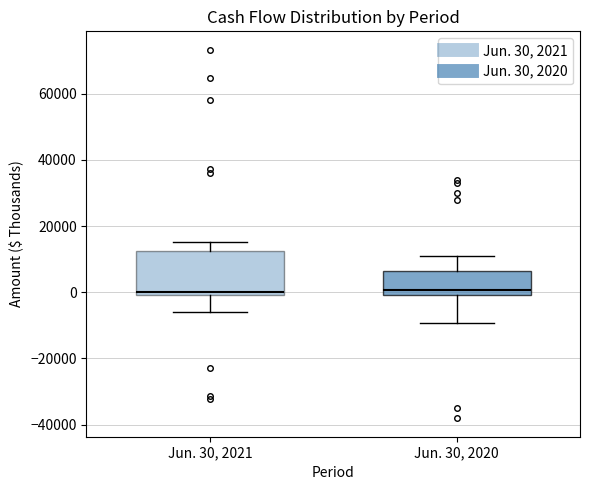

Reading left to right, transcribe this box plot: for each box, give where its median line is, the range the box spans, and where its two whiskers end, as read against the y-axis. The values are not printed on the chart, so give them approximately, as read against the axis.

Jun. 30, 2021: median 0 (just above the box's lower edge), box 0 to 12000, whiskers -6000 to 16000
Jun. 30, 2020: median 0 (just above the box's lower edge), box 0 to 6000, whiskers -10000 to 12000